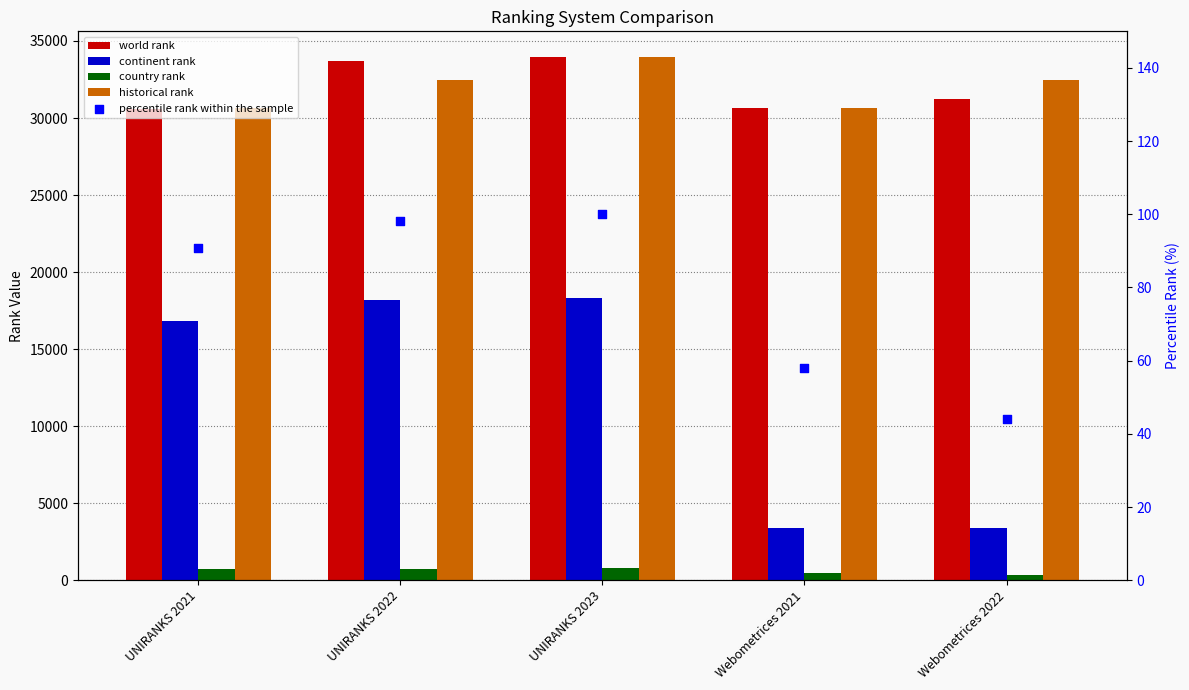

What is the total value across all series at Webometrices 2021?

65215.5